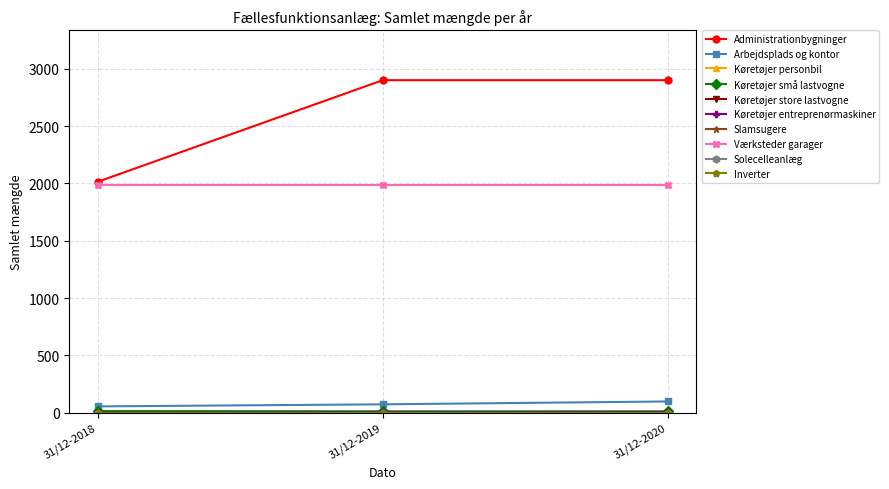

Is this an area chart (filled region under the line)?

No